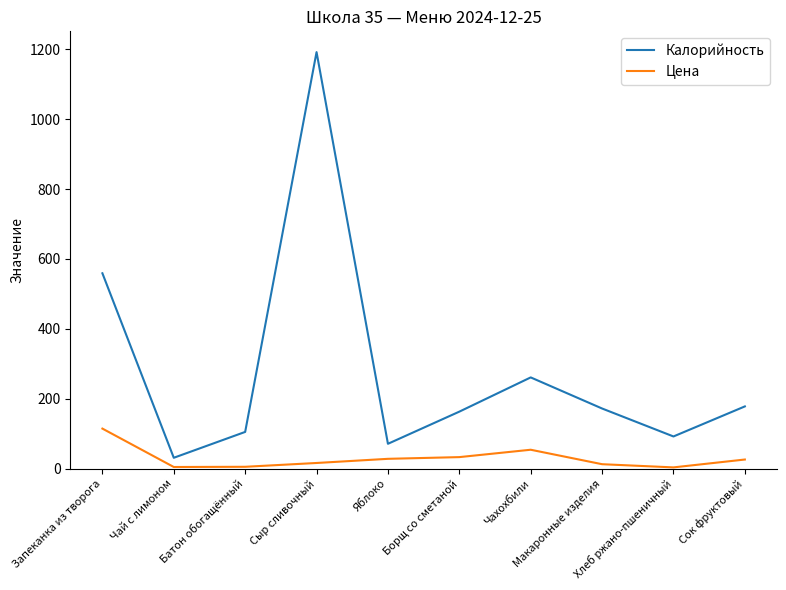

Which series changed the most between Запеканка из творога and Хлеб ржано-пшеничный?

Калорийность